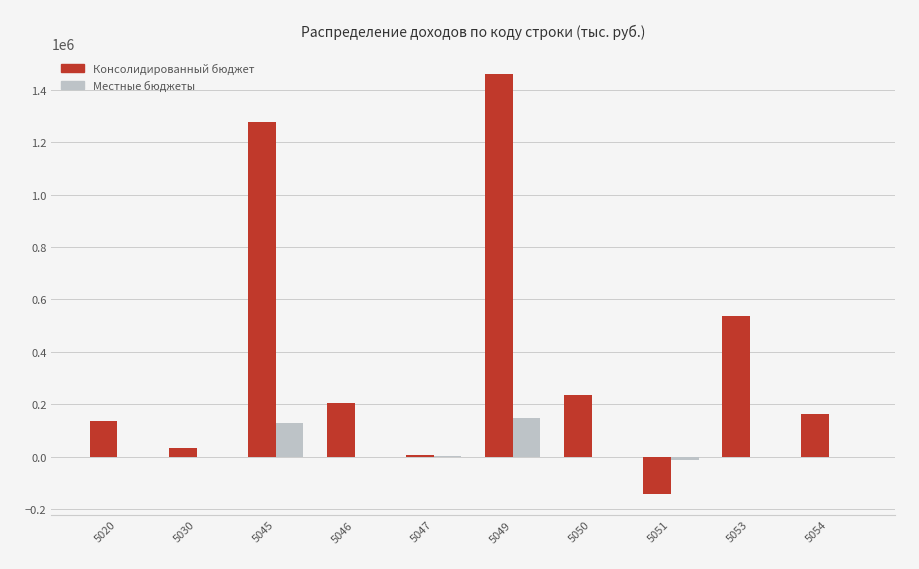

At which category is the sum across all series the highest?

5049